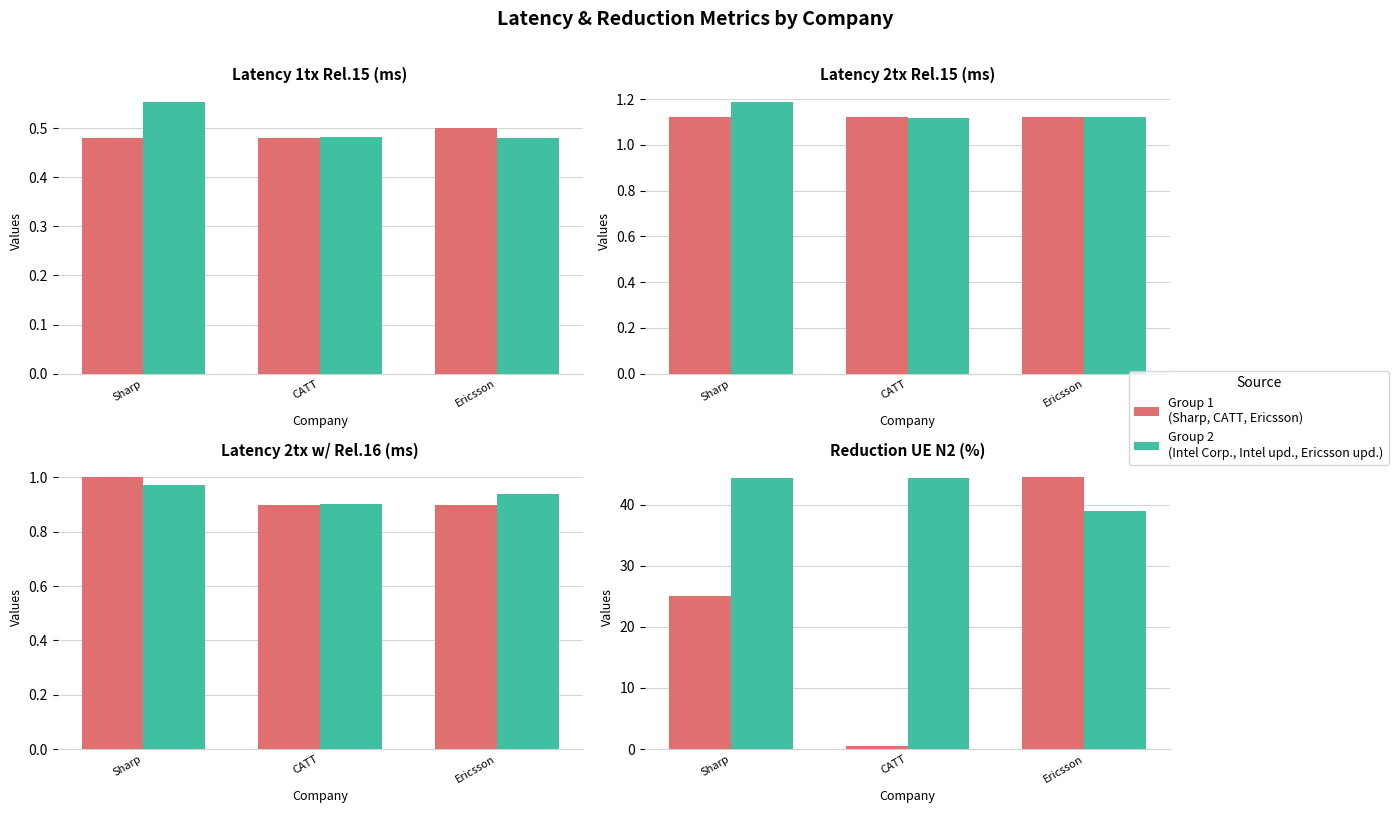

What is the value of the Group 2 (Intel/Intel upd./Ericsson upd.) bar at the 1st from the left?

44.4